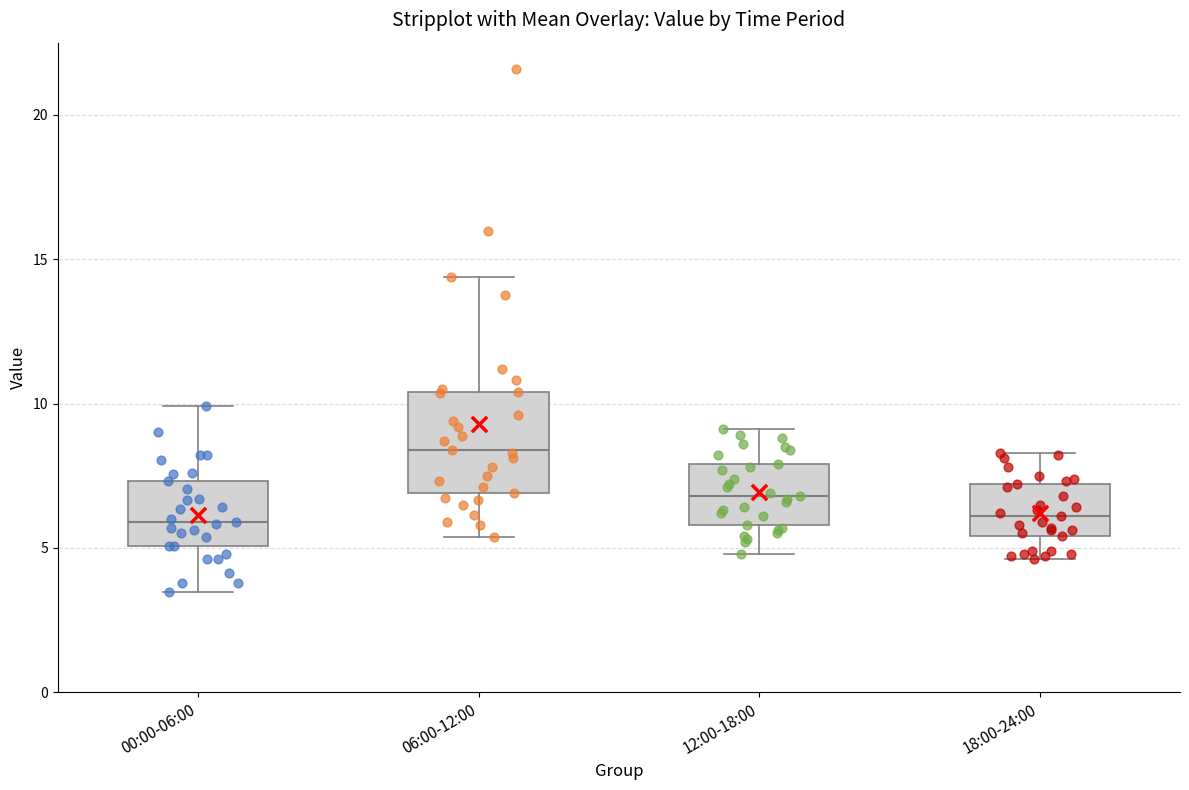

Reading left to right, read every box against the y-axis: the position of its median line, the range the box covers, and the ends of its whiskers. The values are not printed on the chart, so give them approximately, as read against the axis.

00:00-06:00: median 6.0, box 5.0 to 7.5, whiskers 3.5 to 10.0
06:00-12:00: median 8.5, box 7.0 to 10.5, whiskers 5.5 to 14.5
12:00-18:00: median 7.0, box 6.0 to 8.0, whiskers 5.0 to 9.0
18:00-24:00: median 6.0, box 5.5 to 7.0, whiskers 4.5 to 8.5